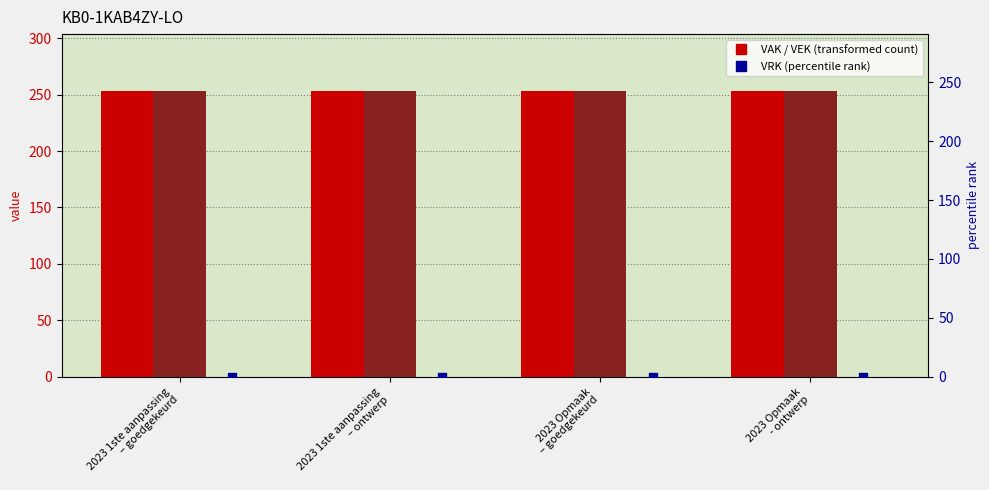

Which series reaches the minimum Y coordinate?

VRK